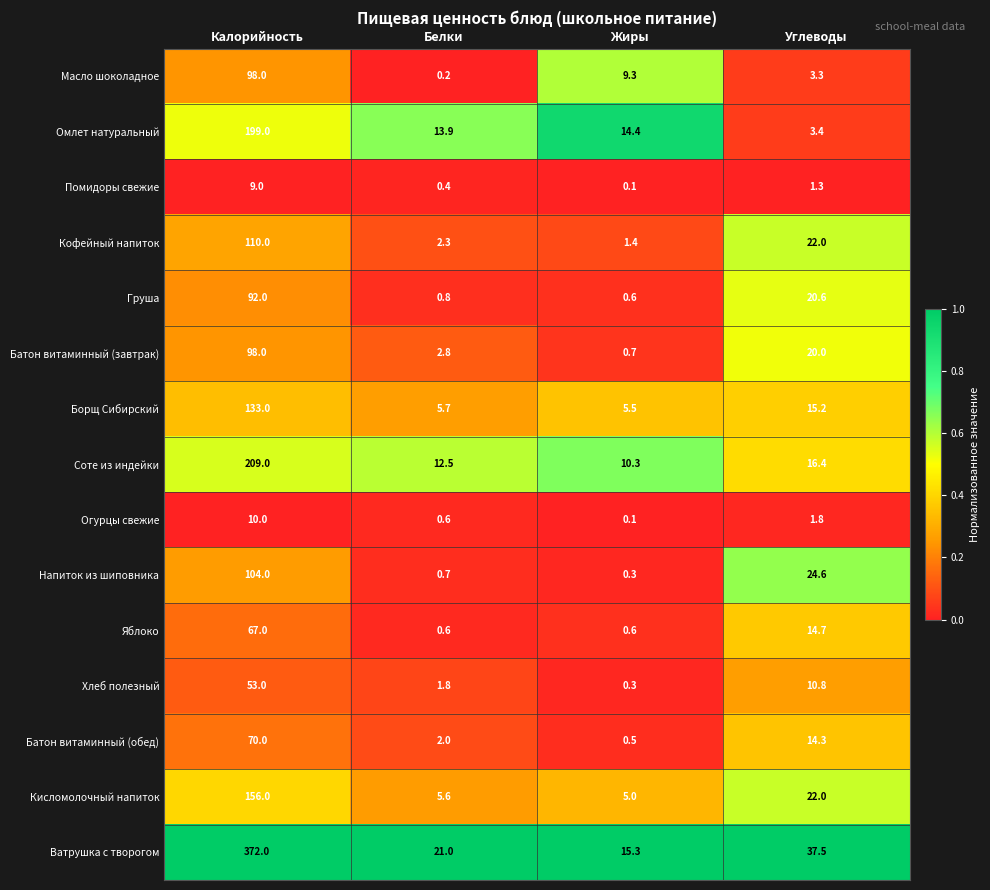

Is it true that Ватрушка с творогом equals 24.1 at Жиры?

False